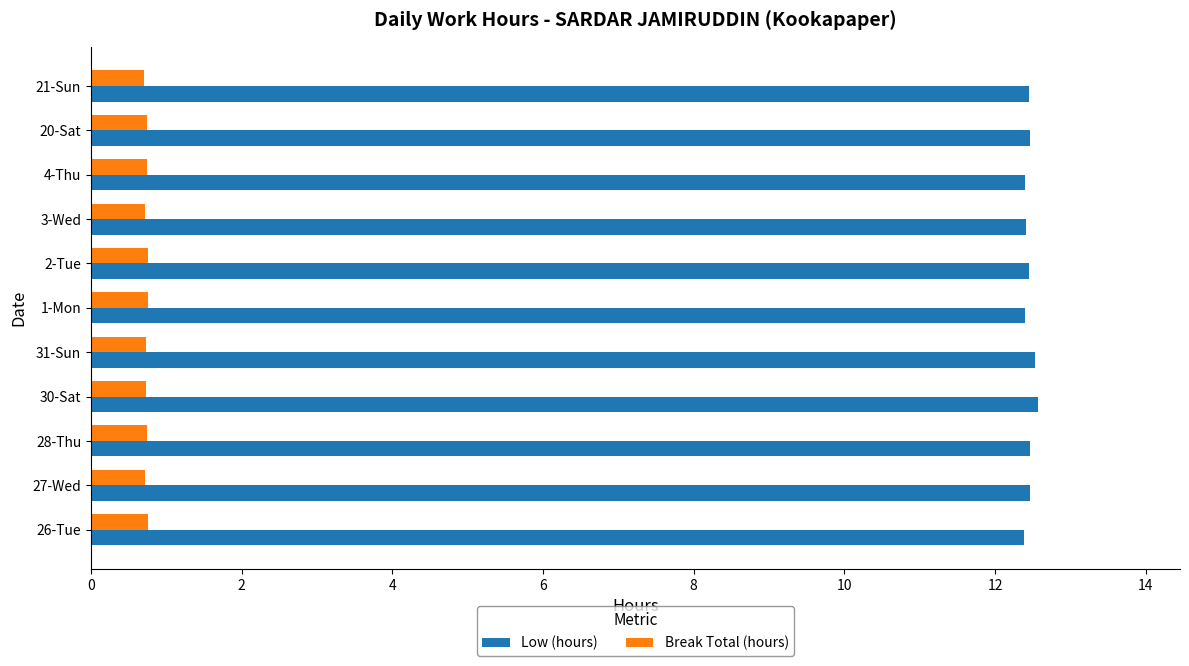

At how many categories does at least one series exceed 1?

11